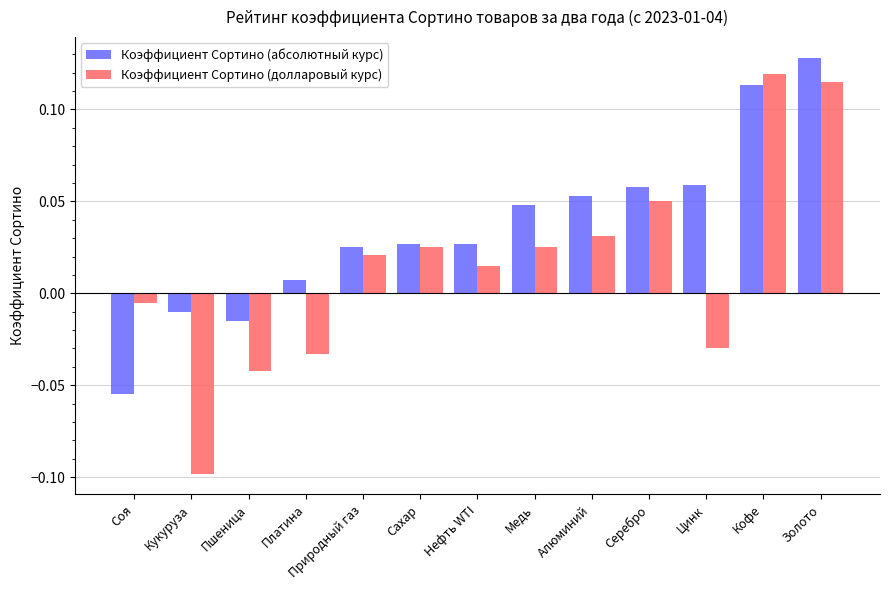

Is the value of Коэффициент Сортино (абсолютный курс) at Сахар greater than the value of Коэффициент Сортино (долларовый курс) at Кукуруза?

Yes